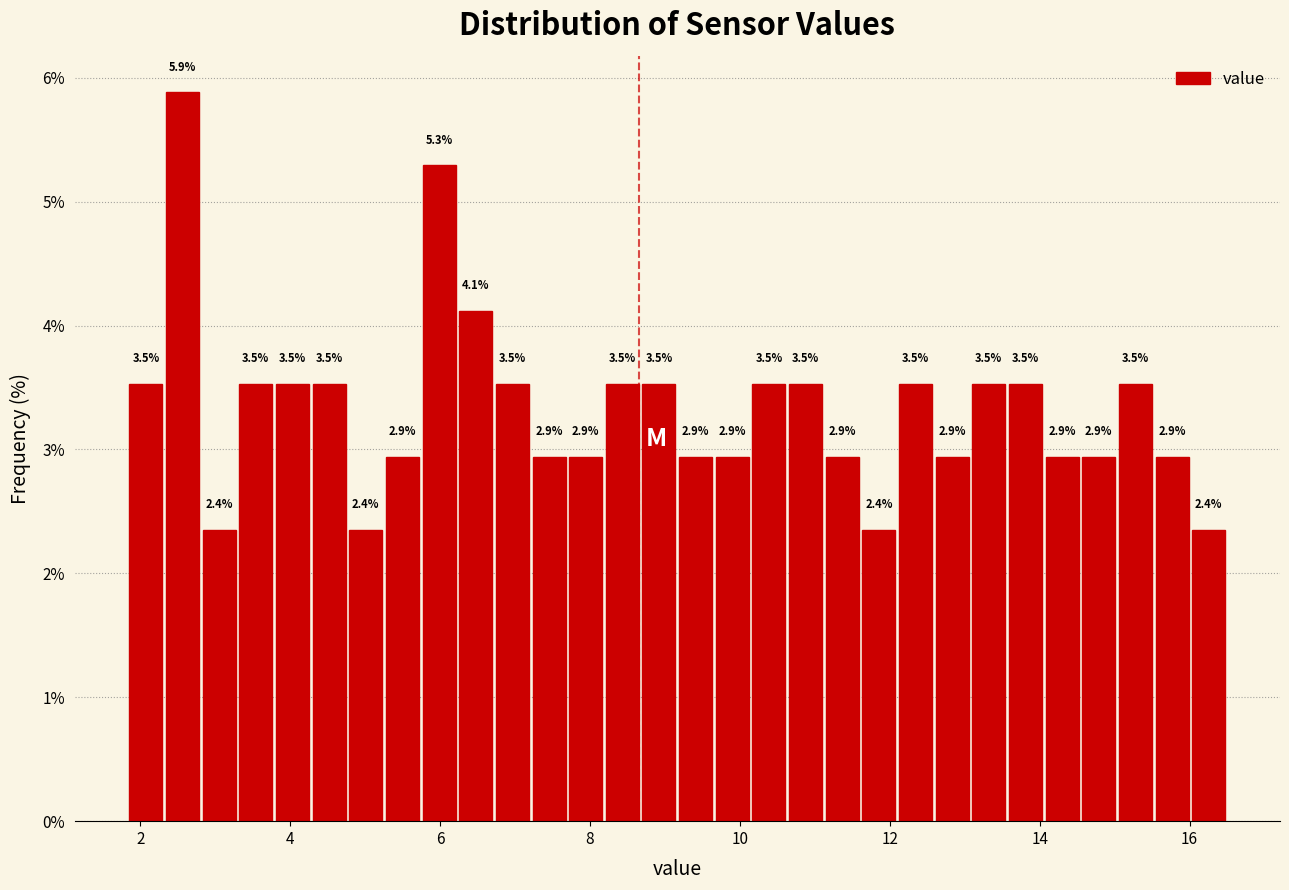

Read against the x-axis, roughly where is the centre of the tallest bar?

2.6